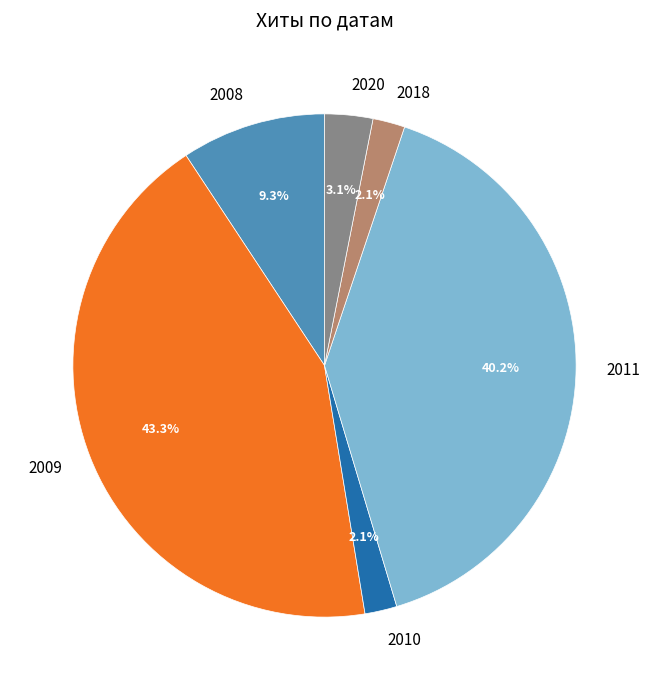

Which category has the biggest portion of the pie?

2009